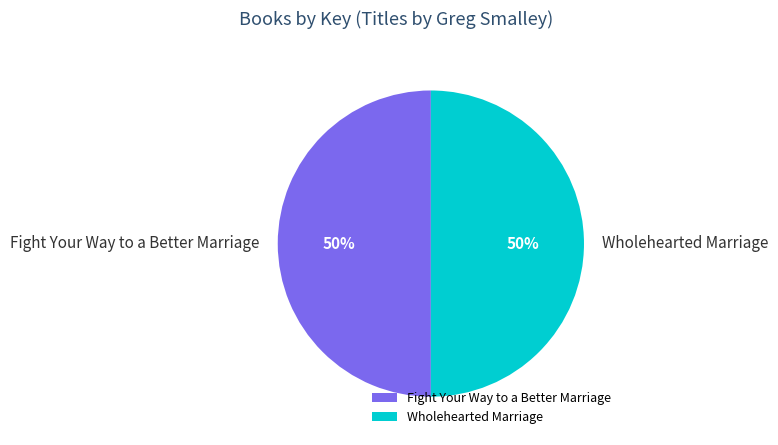

What percentage is the Fight Your Way to a Better Marriage slice, to the nearest percent?

50%